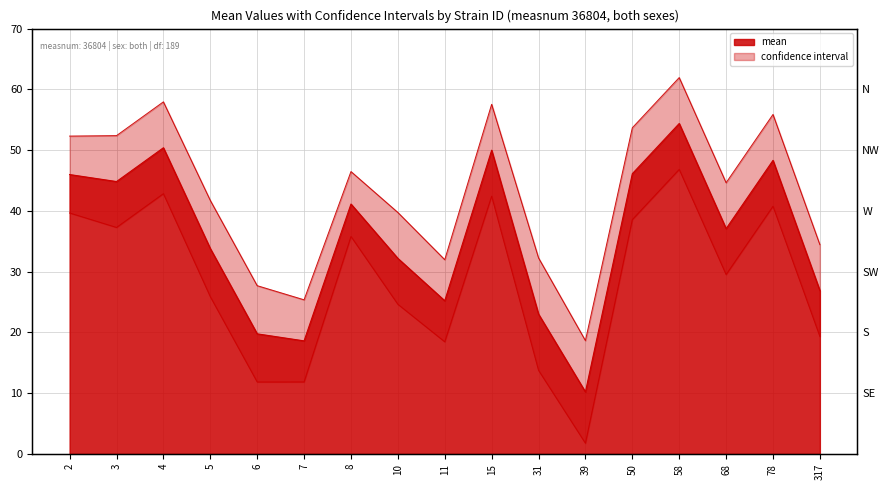

True or false: lowercl and mean line cross at least once.

False